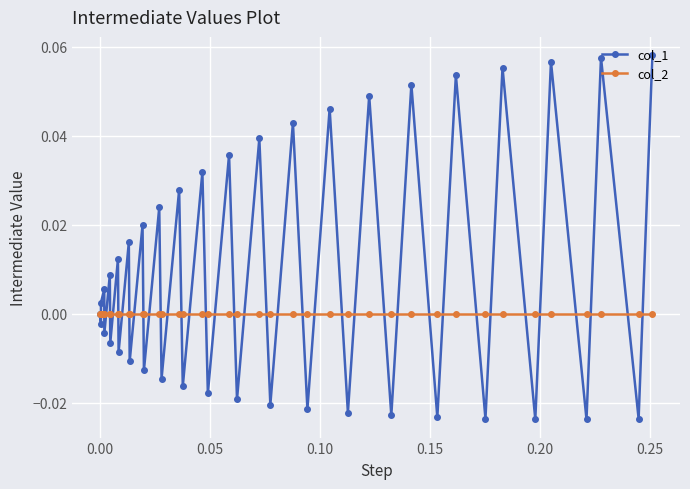

In col_1, how many points are higher than both neighbors (excluding endpoints)?

18